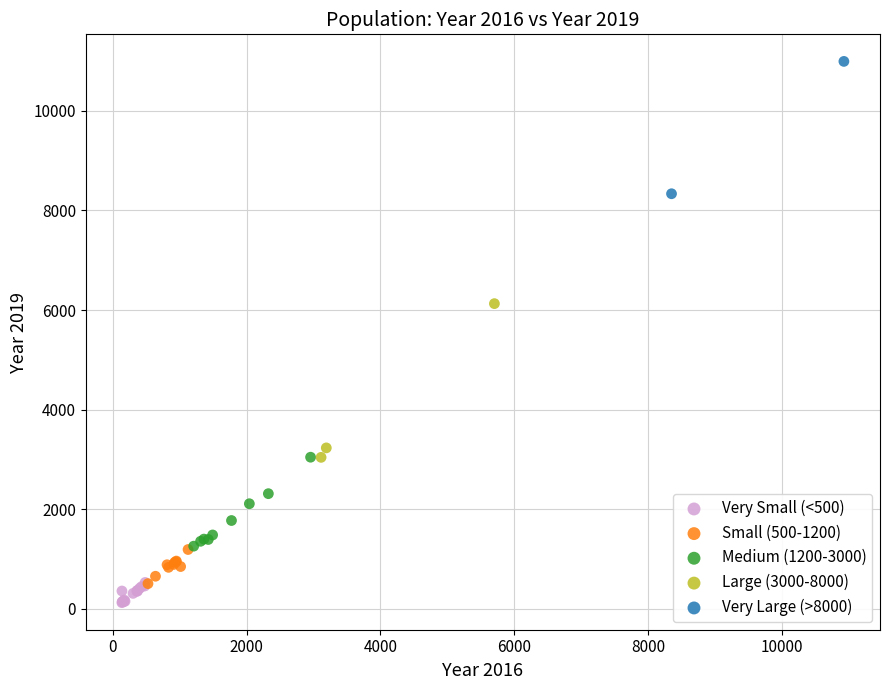

What are all the series names shown in the legend?

Very Small (<500), Small (500-1200), Medium (1200-3000), Large (3000-8000), Very Large (>8000)